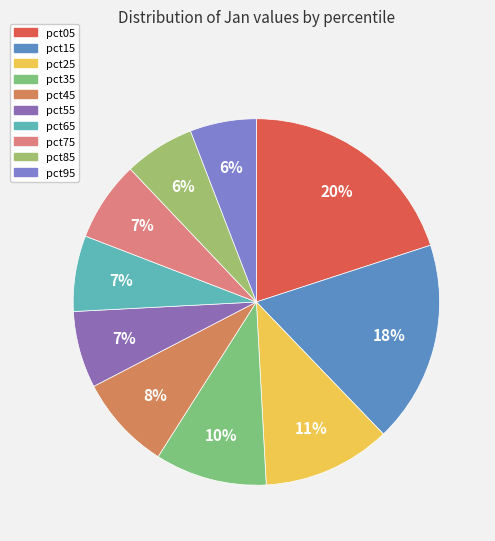

What percentage is NOT represented by pct95?

94.1%